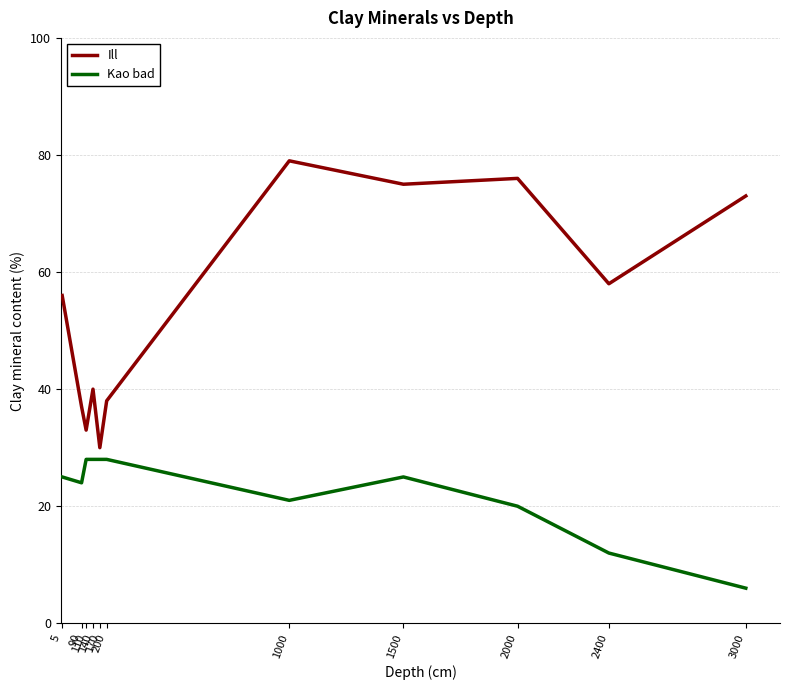

Rank the series by their maximum value, from lowest to highest.

Kao bad, Ill